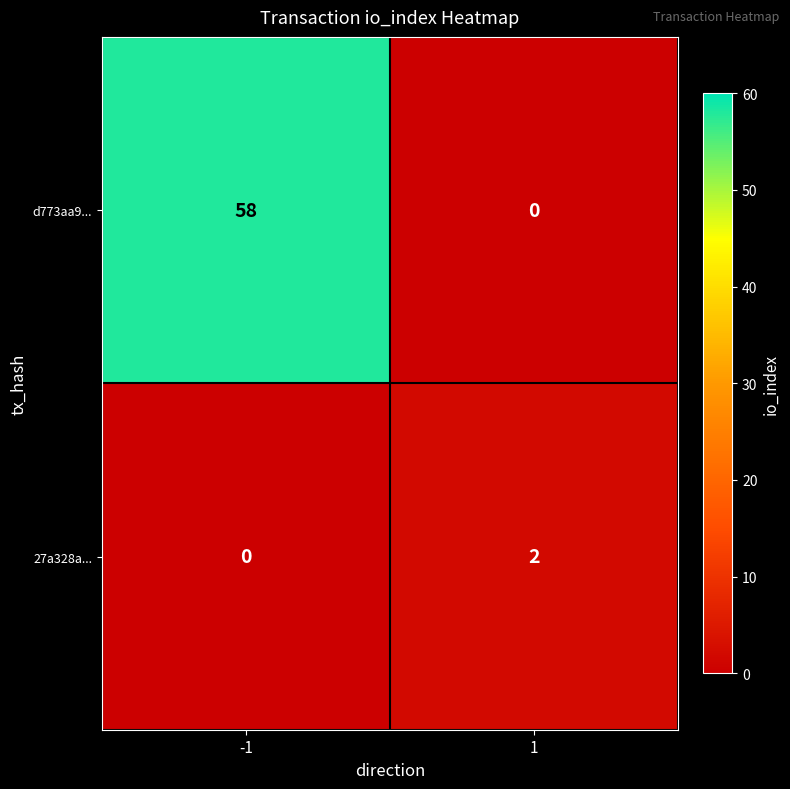

Is it true that d773aa9... equals 37 at 1?

False